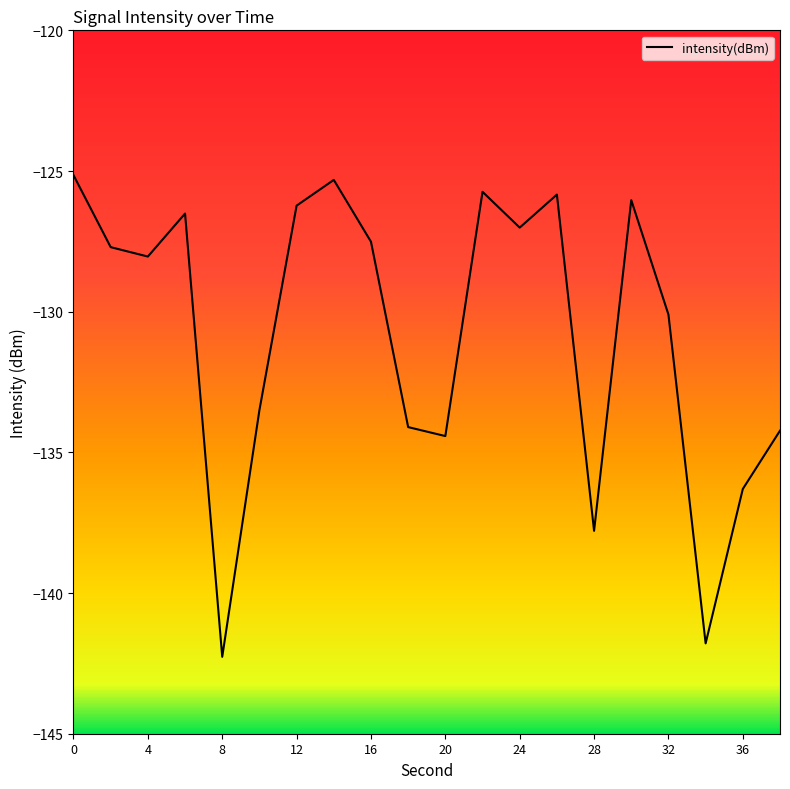

What is the difference between the maximum and minimum values?

17.1